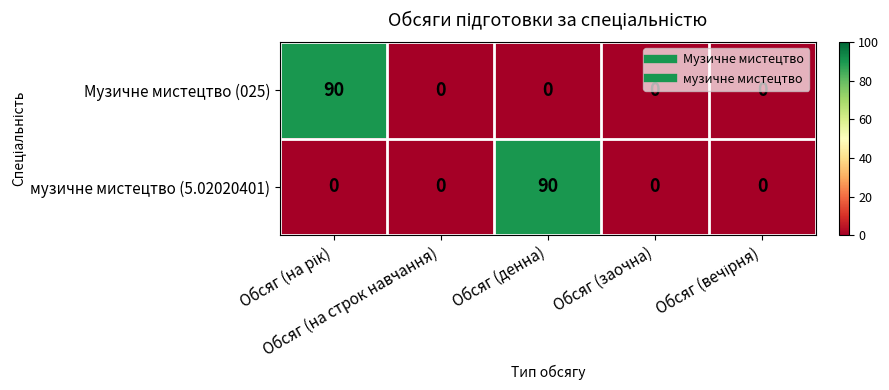

What is the difference between the maximum and minimum values in the Музичне мистецтво (025) series?

90